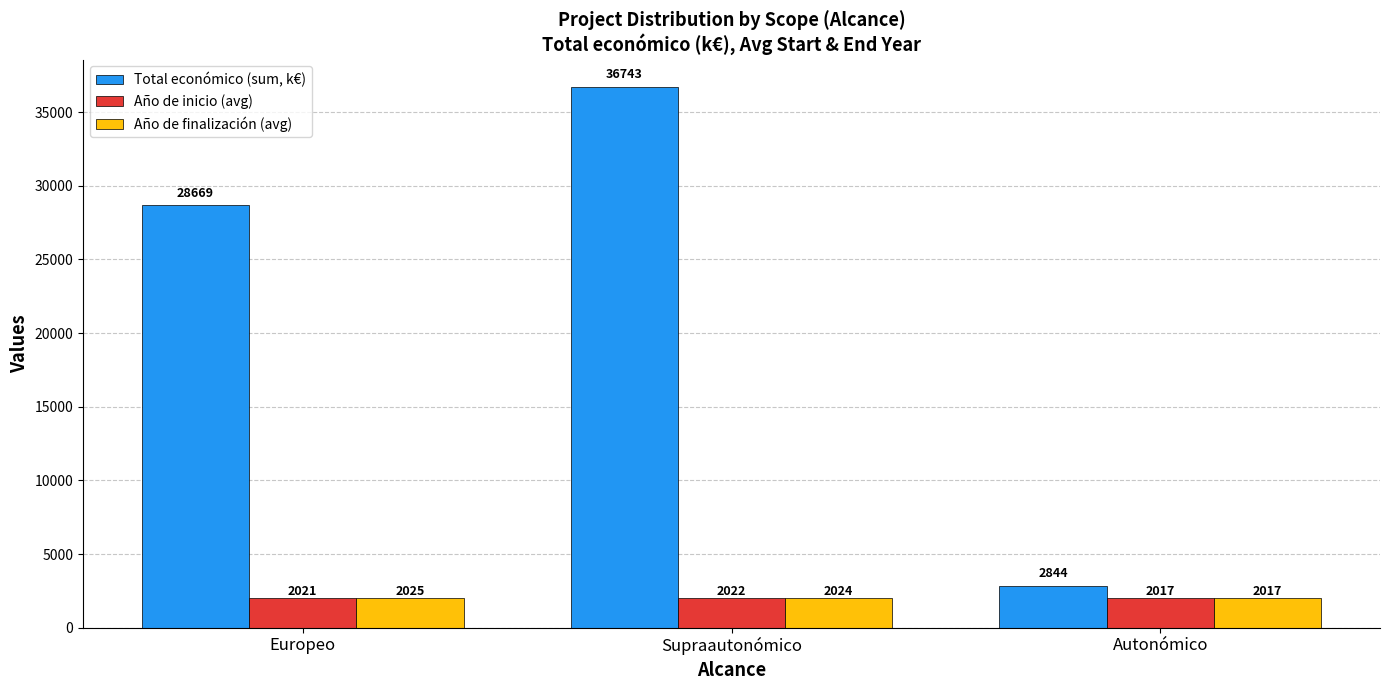

The Total económico (sum, k€) series shows 4555 at Autonómico. True or false?

False